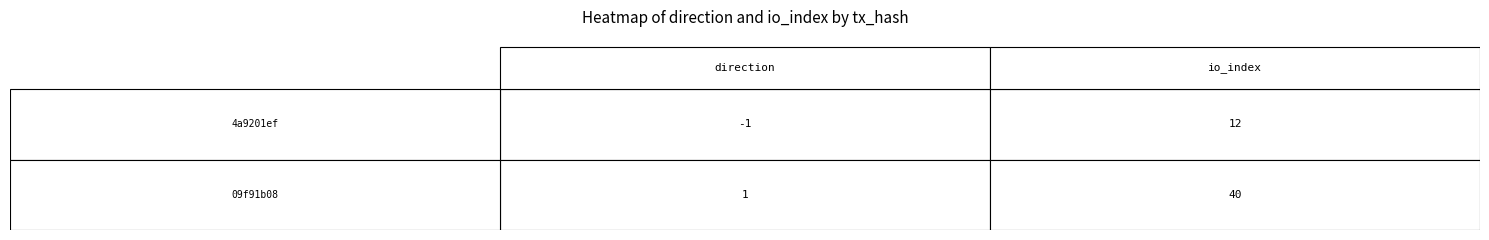

The 4a9201ef8ed010a347a80dff9771f207bea2ea0 series shows 12 at 1. True or false?

True